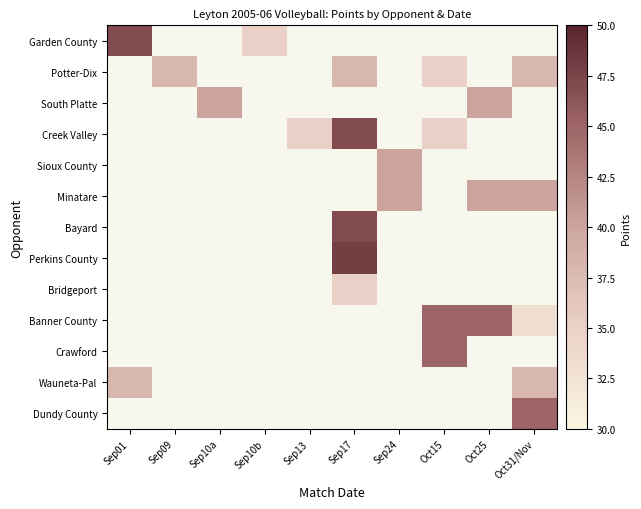

Which has a higher value, Sep10b or Sep13?

Sep13